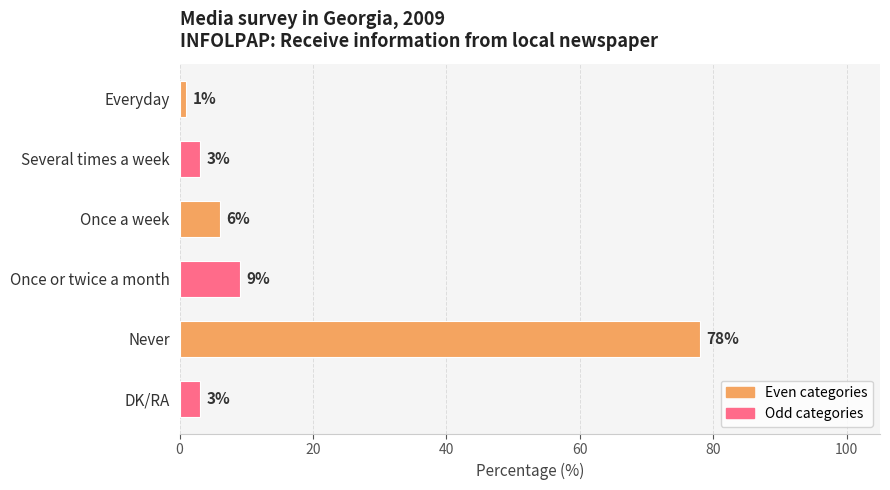

How many data points are less than 6?

3